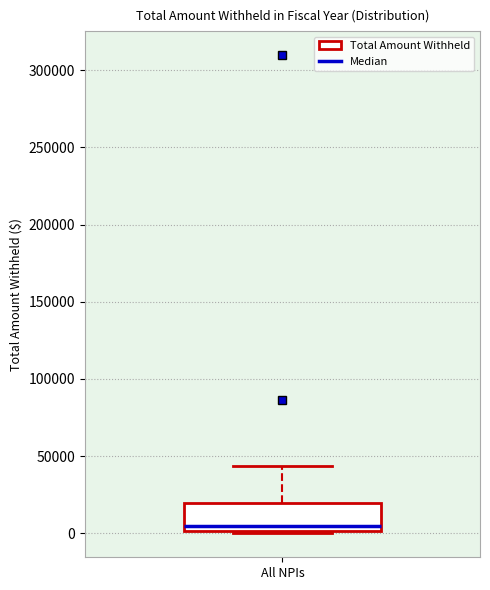

Read this box plot against the y-axis: the position of the median line, the range covered by the box, and the ends of both whiskers. The values are not printed on the chart, so give them approximately, as read against the axis.

median 5000, box 0 to 20000, whiskers 0 to 45000